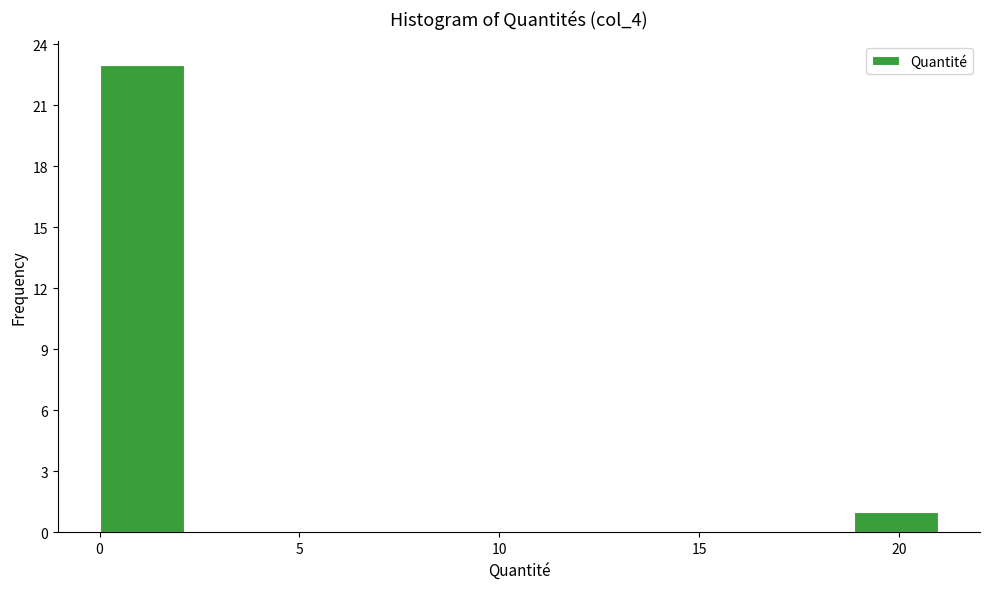

Reading left to right, transcribe this chart: for each bar, give the range it covers on the x-axis and its height. Neither the bar edges nor the heights are printed on the chart, so give them approximately, as read against the axes.

0.0 to 2.0: 23
2.0 to 4.0: 0
4.0 to 6.5: 0
6.5 to 8.5: 0
8.5 to 10.5: 0
10.5 to 12.5: 0
12.5 to 14.5: 0
14.5 to 17.0: 0
17.0 to 19.0: 0
19.0 to 21.0: 1